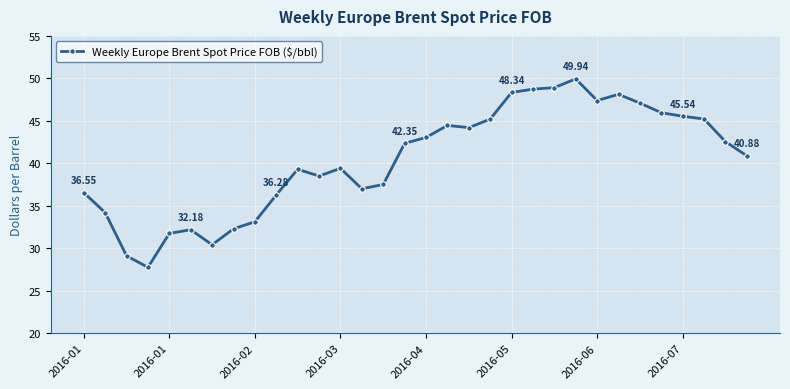

True or false: there are more than 1 points higher than both neighbors.

True